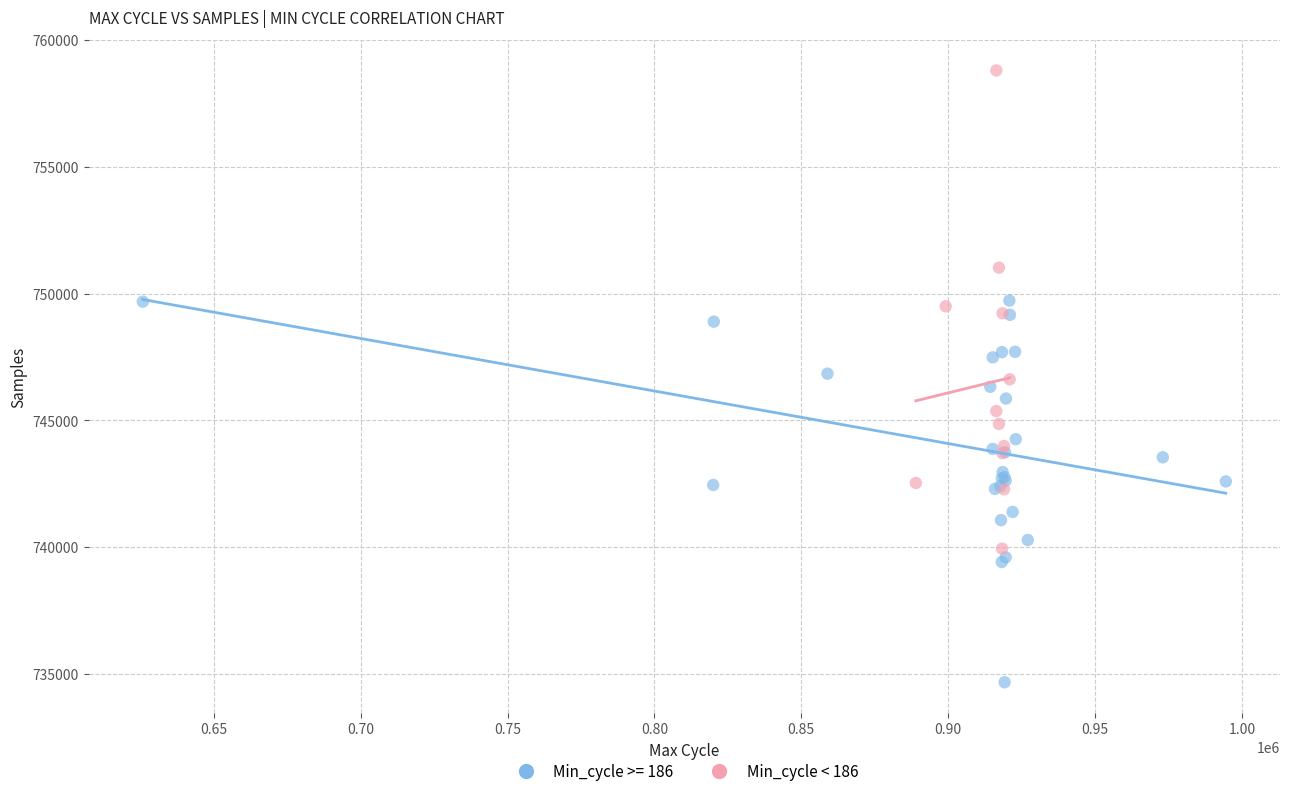

Which series reaches the minimum Y coordinate?

Min_cycle >= 186